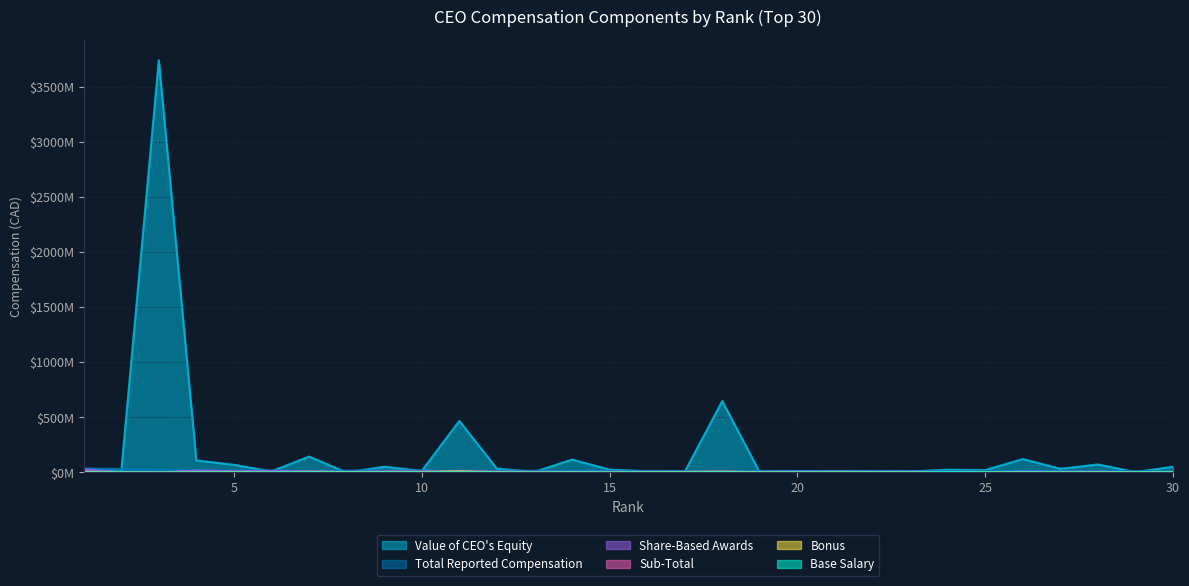

Does the chart have visible grid lines?

Yes